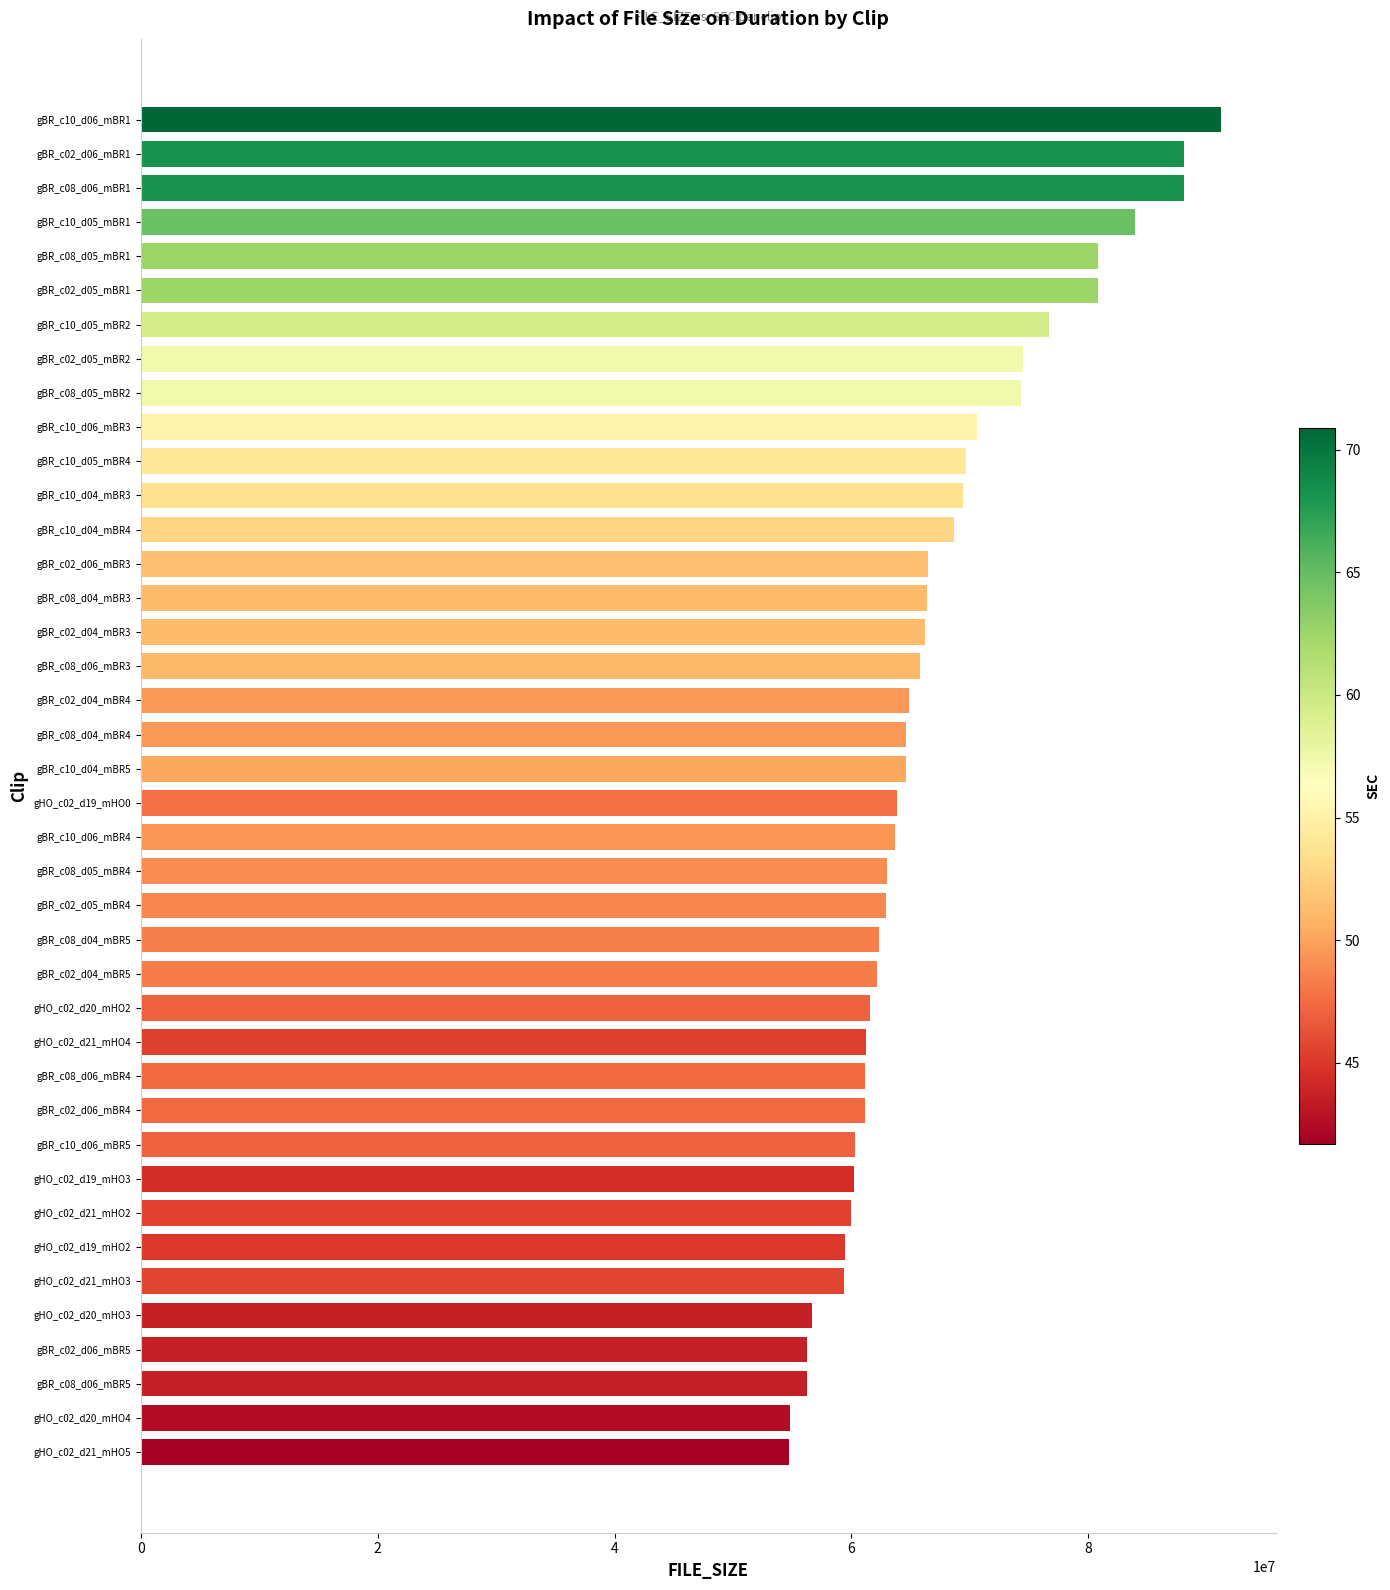

How many bars are there in total?

40